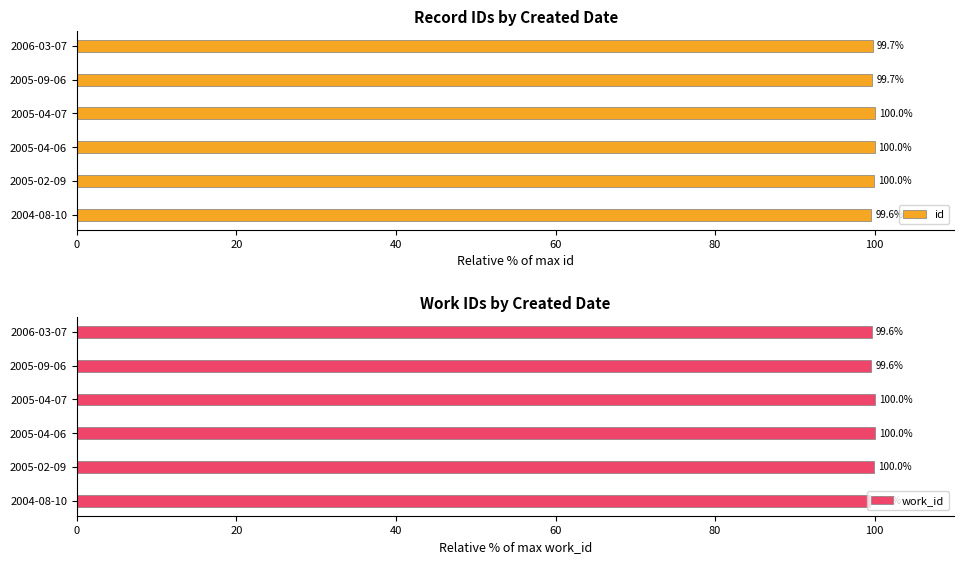

Read the id value at 2006-03-07.

99.7